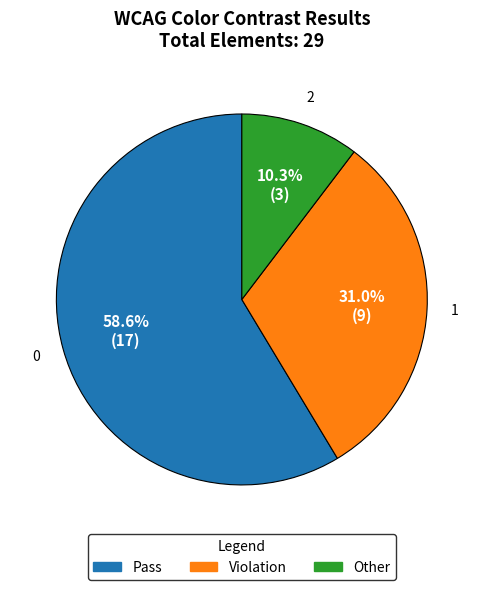

Combined, do Other and Pass account for over 50%?

Yes